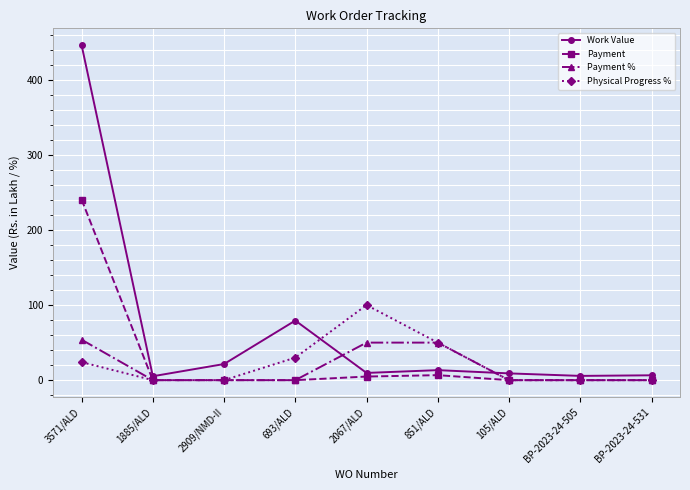

Which series changed the most between 2067/ALD and BP-2023-24-531?

Physical Progress %